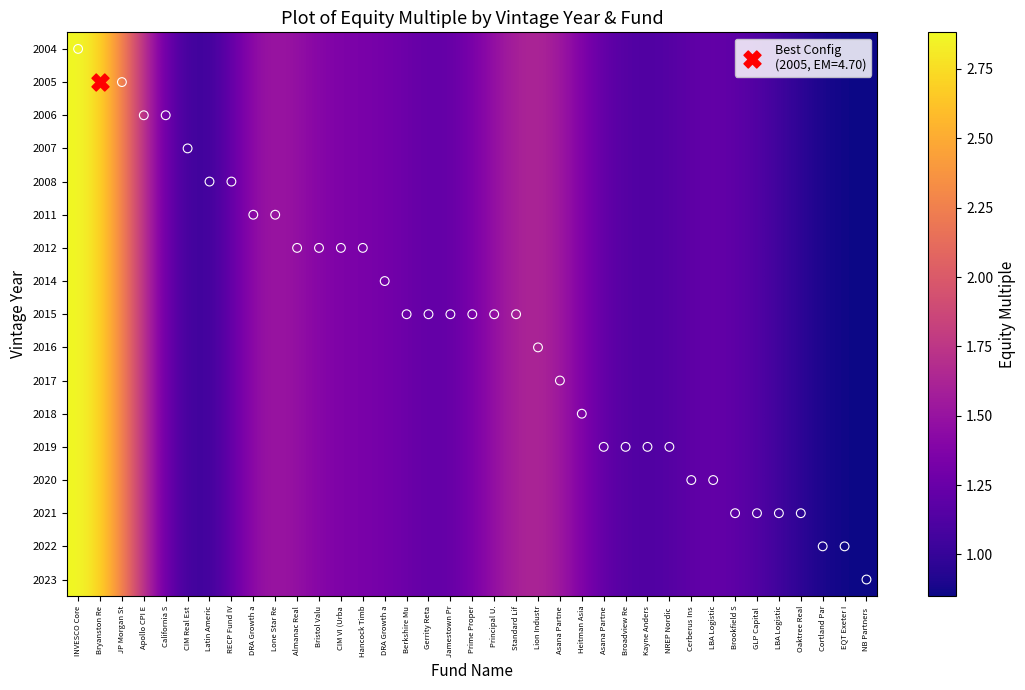

What is the maximum value shown in the chart?

2.9